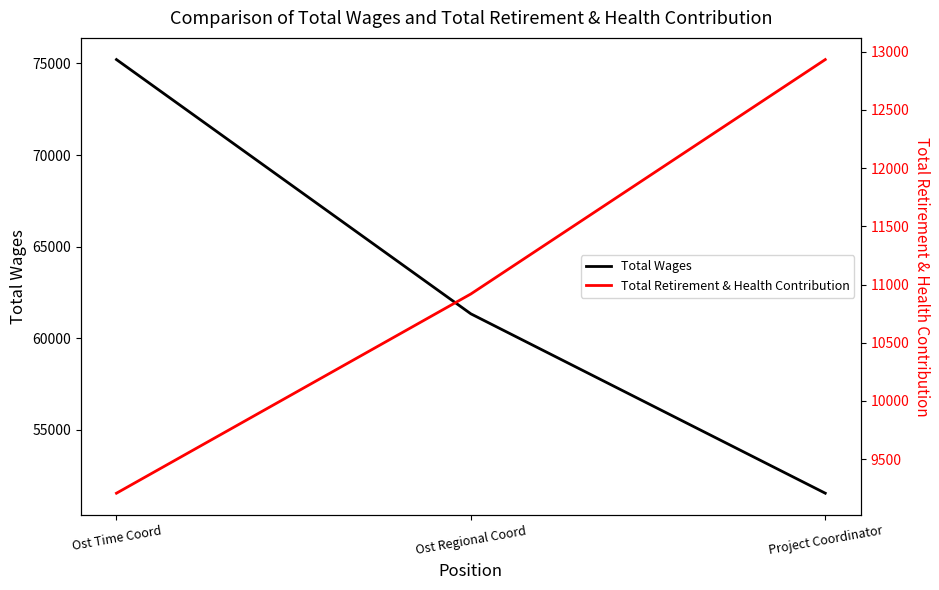

Which category has the lowest value across all series?

Ost Time Coord